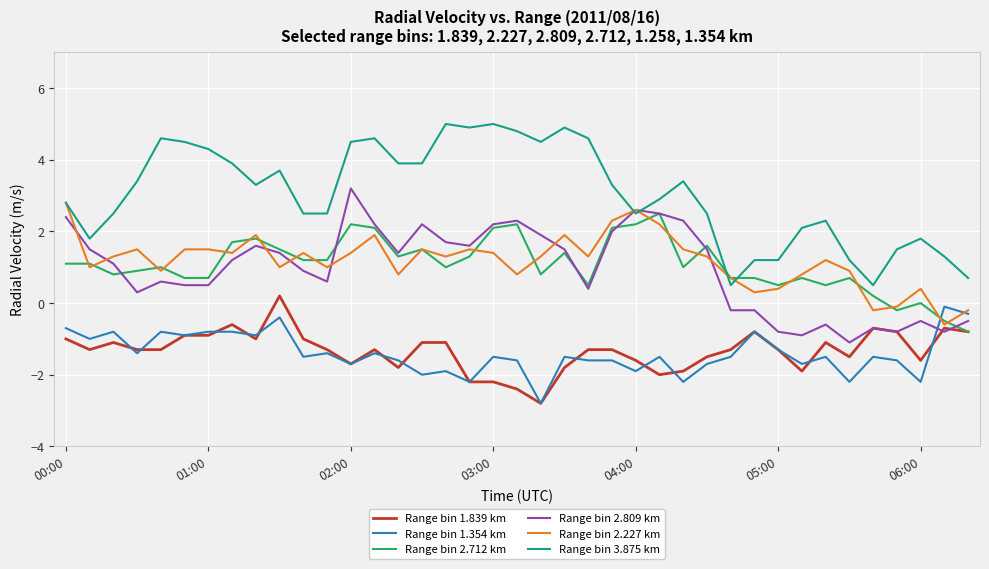

Which series has the largest range (max minus min)?

Range bin 3.875 km